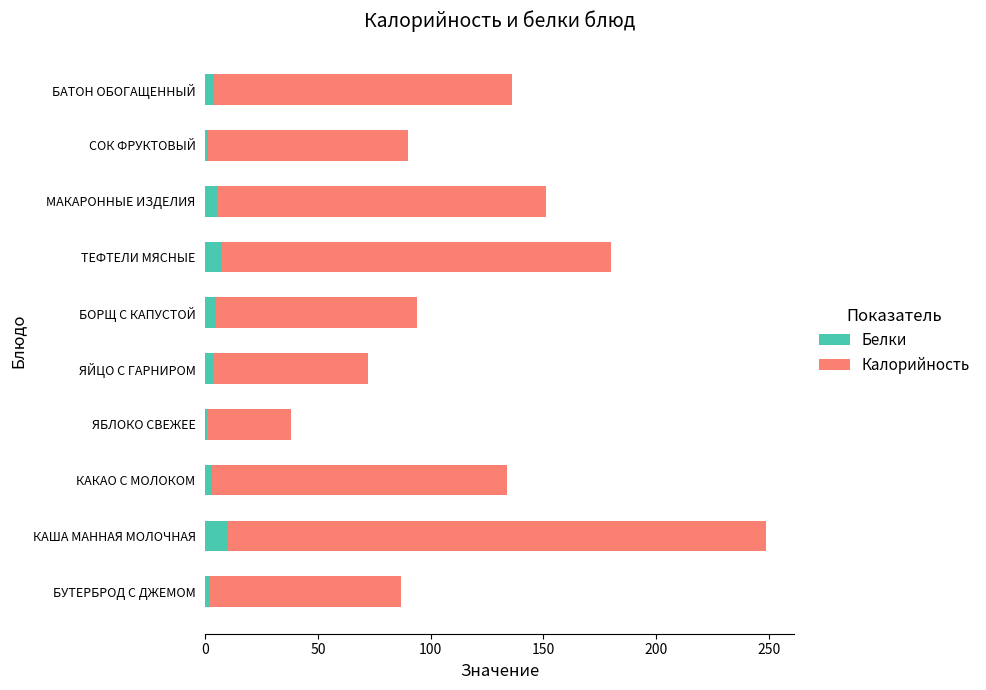

What value does the Белки series have at КАША МАННАЯ МОЛОЧНАЯ?

10.1